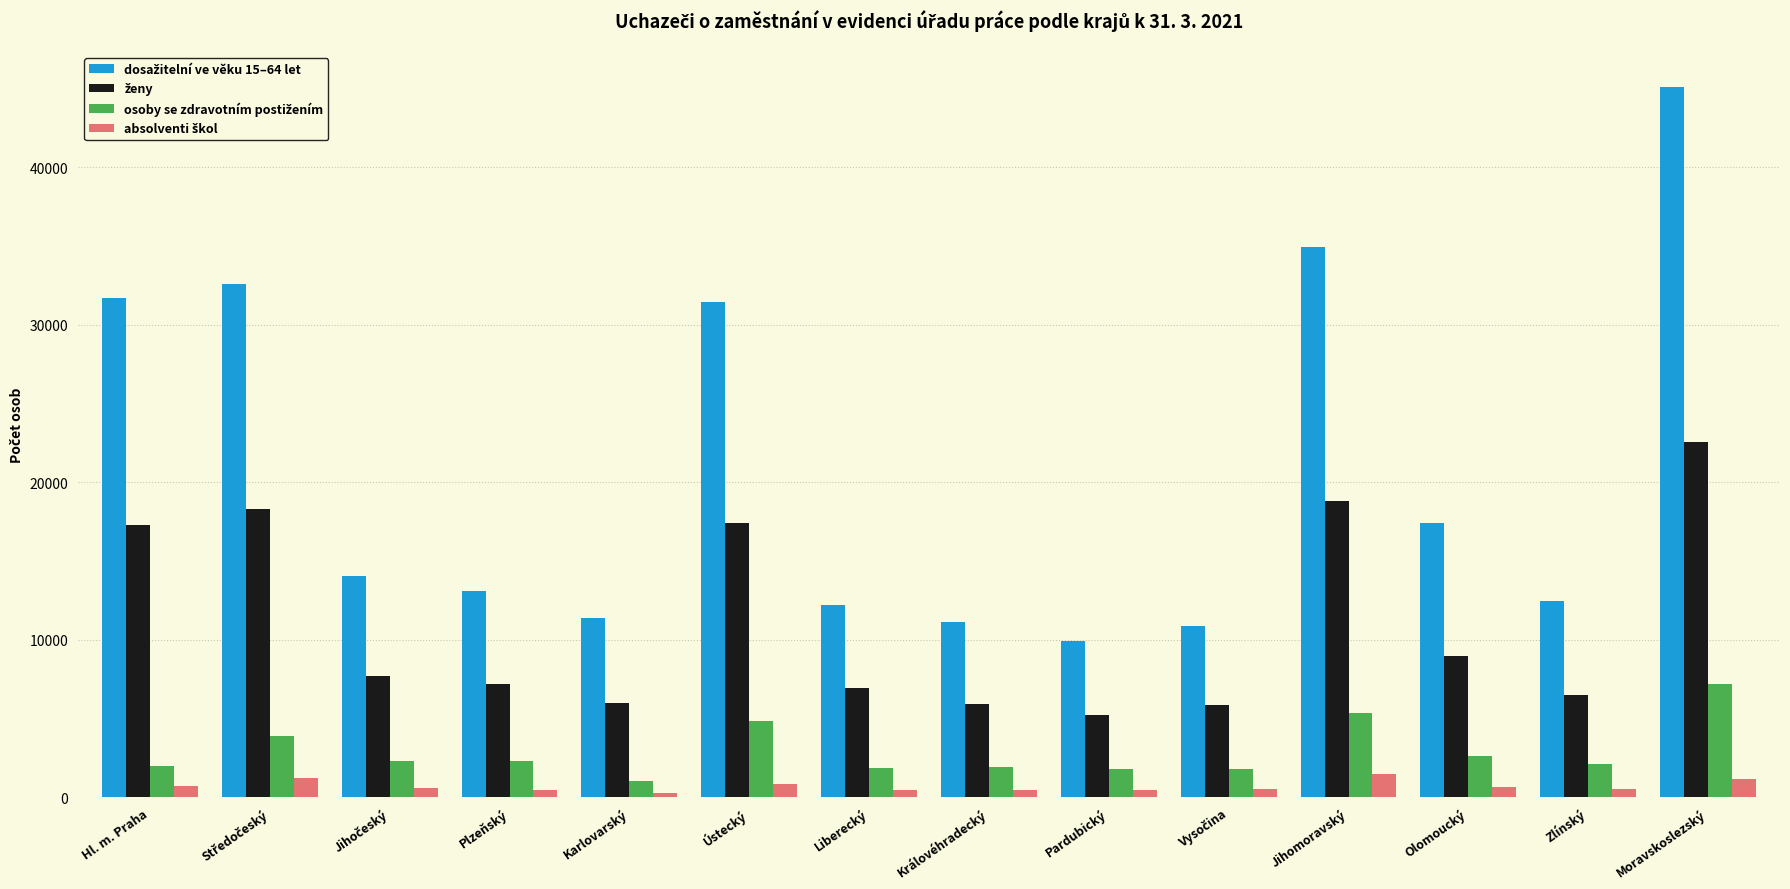

At which category is the sum across all series the highest?

Moravskoslezský